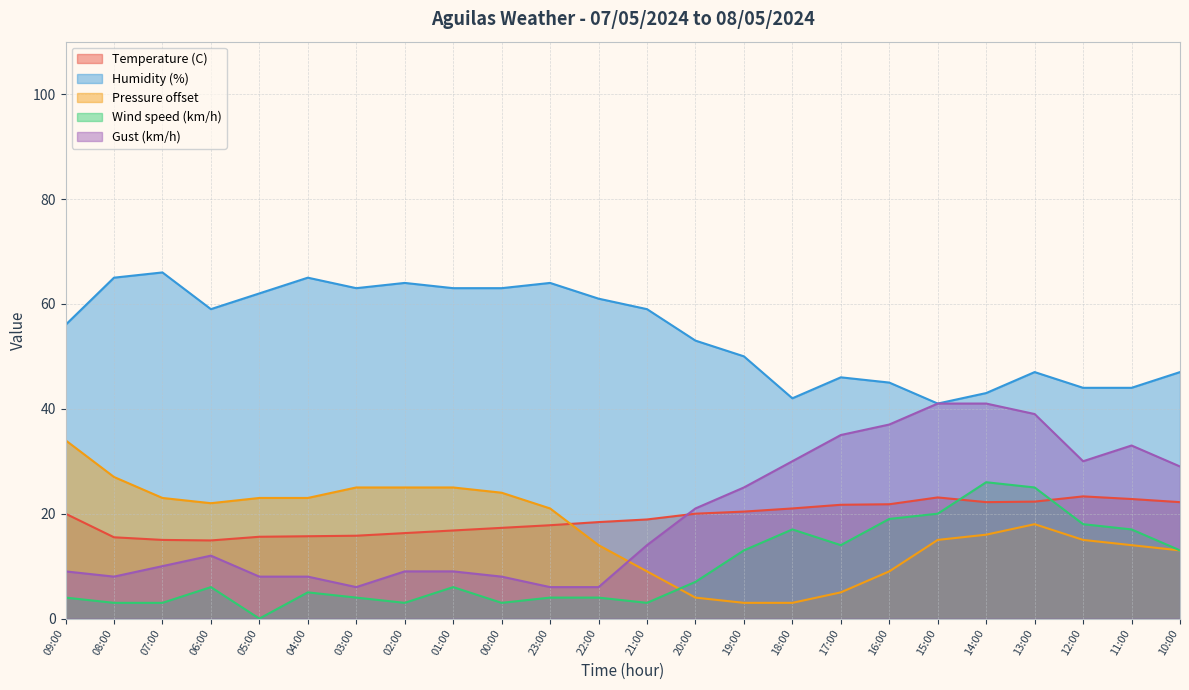

Reading right to left, transcribe all the data shown in this chart.

Temperature (C): 22.2	22.8	23.3	22.3	22.2	23.1	21.8	21.7	21.0	20.4	20.0	18.9	18.4	17.8	17.3	16.8	16.3	15.8	15.7	15.6	14.9	15.0	15.5	20.0
Humidity (%): 47.0	44.0	44.0	47.0	43.0	41.0	45.0	46.0	42.0	50.0	53.0	59.0	61.0	64.0	63.0	63.0	64.0	63.0	65.0	62.0	59.0	66.0	65.0	56.0
Pressure (hPa) scaled: 13.0	14.0	15.0	18.0	16.0	15.0	9.0	5.0	3.0	3.0	4.0	9.0	14.0	21.0	24.0	25.0	25.0	25.0	23.0	23.0	22.0	23.0	27.0	34.0
Wind speed (km/h): 13.0	17.0	18.0	25.0	26.0	20.0	19.0	14.0	17.0	13.0	7.0	3.0	4.0	4.0	3.0	6.0	3.0	4.0	5.0	0.0	6.0	3.0	3.0	4.0
Gust (km/h): 29.0	33.0	30.0	39.0	41.0	41.0	37.0	35.0	30.0	25.0	21.0	14.0	6.0	6.0	8.0	9.0	9.0	6.0	8.0	8.0	12.0	10.0	8.0	9.0